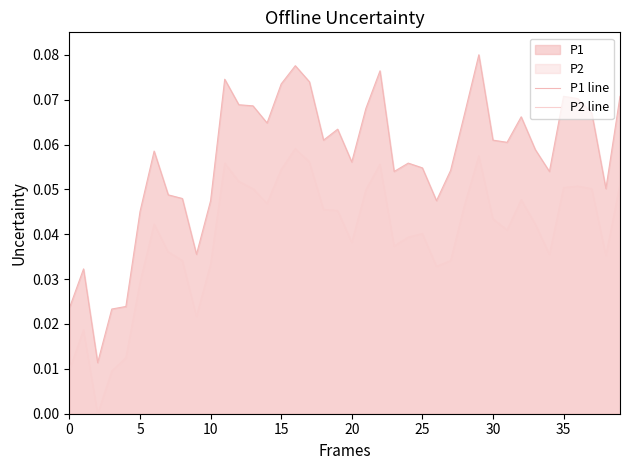

What is the maximum value shown in the chart?

0.1